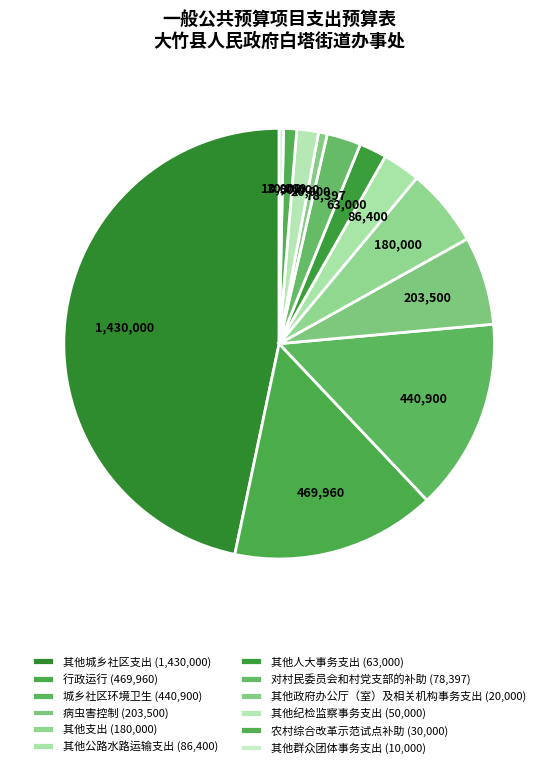

To the nearest percent, what percentage of the pie is 其他人大事务支出?

2%